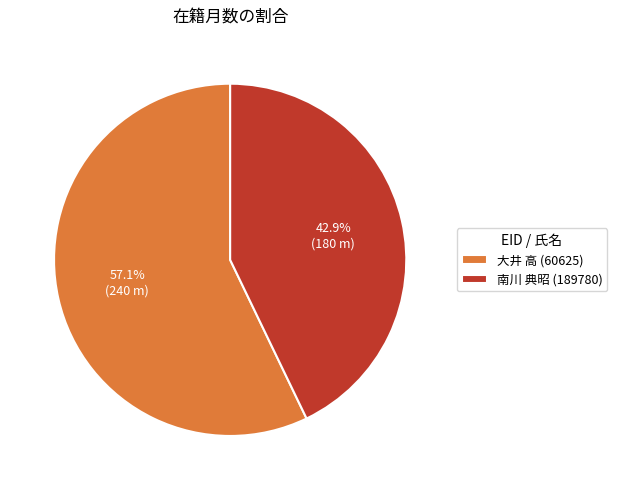

Which has a higher value, 南川 典昭 (189780) or 大井 高 (60625)?

大井 高 (60625)